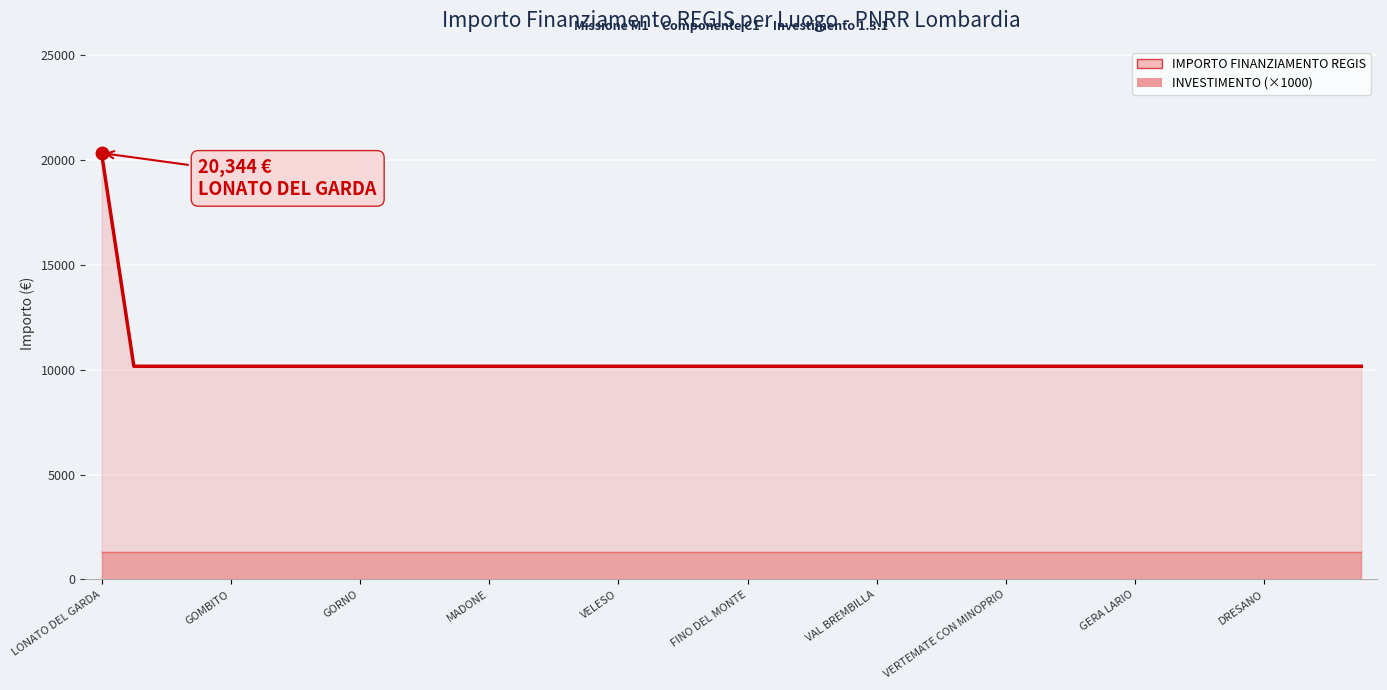

The value of INVESTIMENTO (×1000, line) at 10 is 1300. True or false?

True